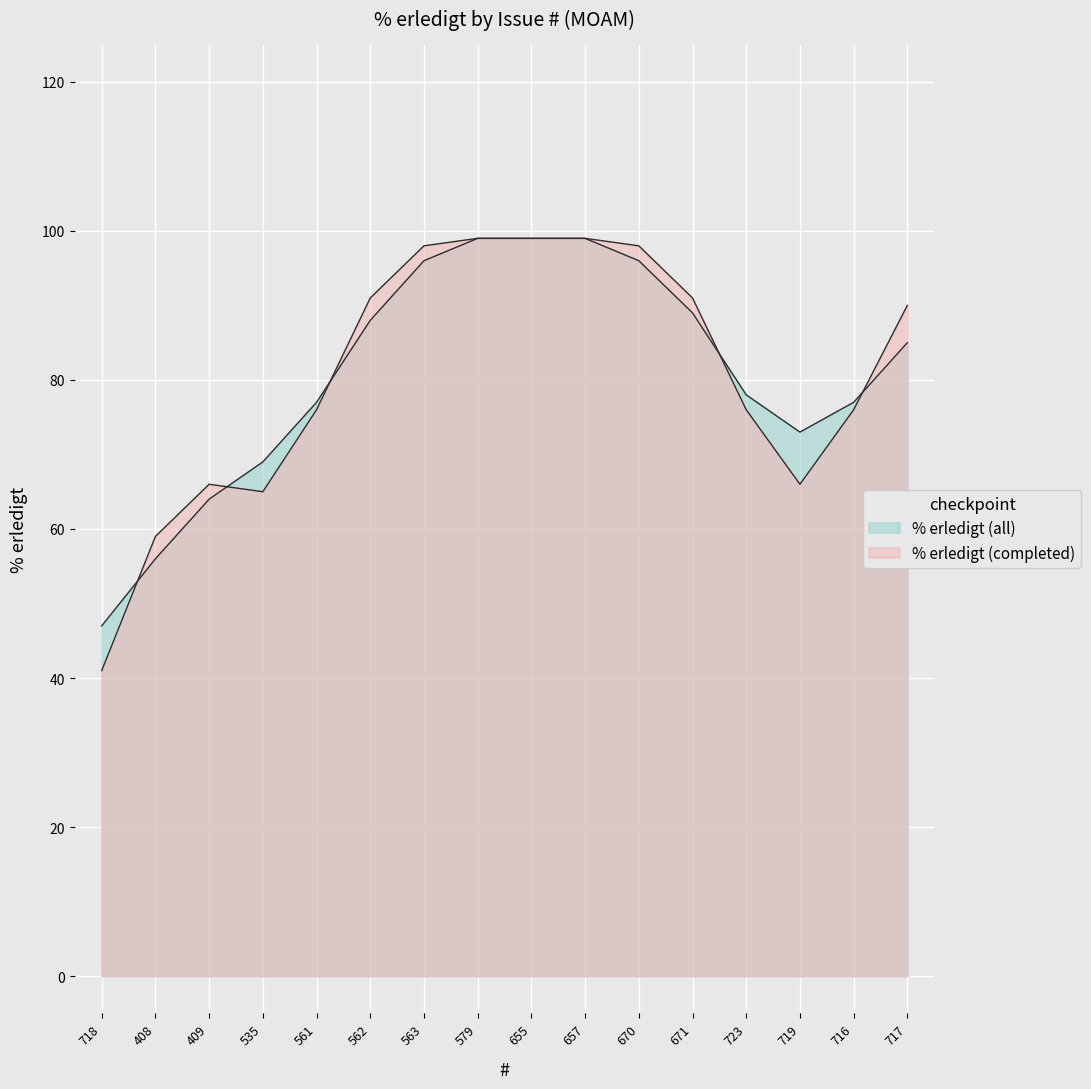

Does the chart display data point markers on the line(s)?

No